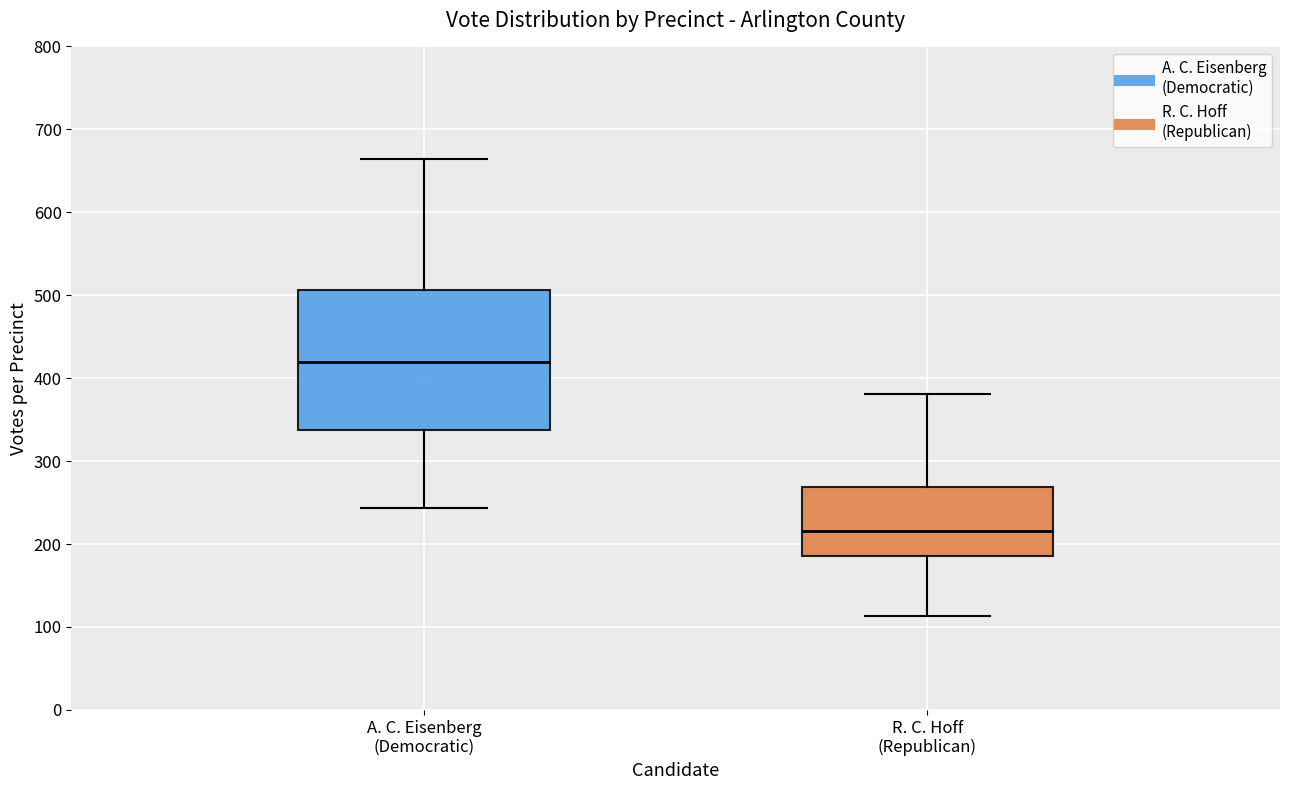

Comparing the boxes themselves (not the whiskers), which one is the tallest?

A. C. Eisenberg (Democratic)